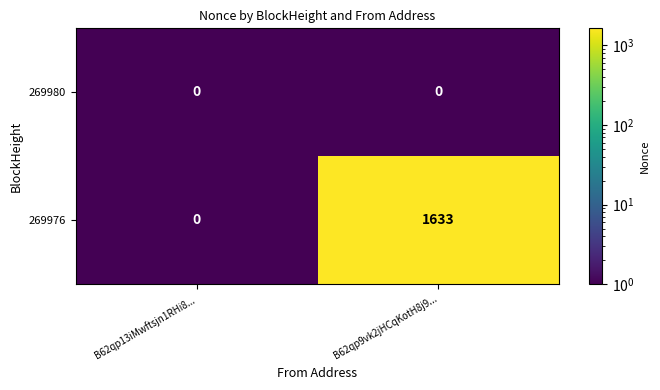

Reading right to left, what are all the values shown in this chart?

269980: 0	0
269976: 1633	0